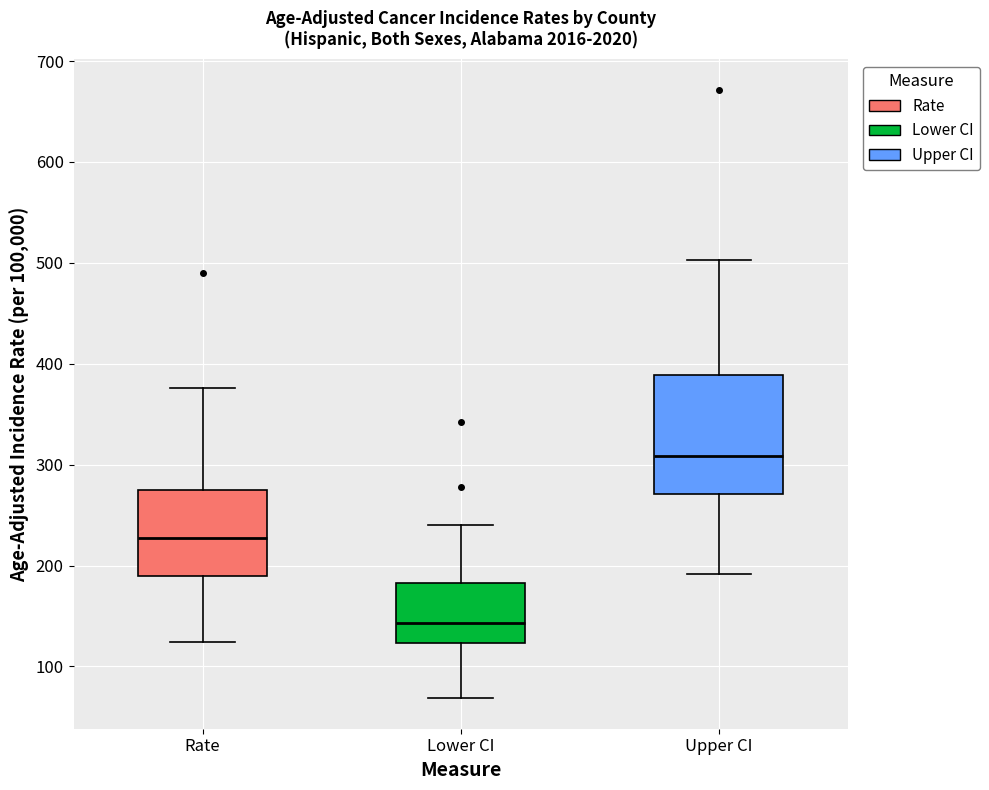

Where is the lower edge of the box for Rate on the y-axis? The values are not printed on the chart, so give them approximately, as read against the axis.

190